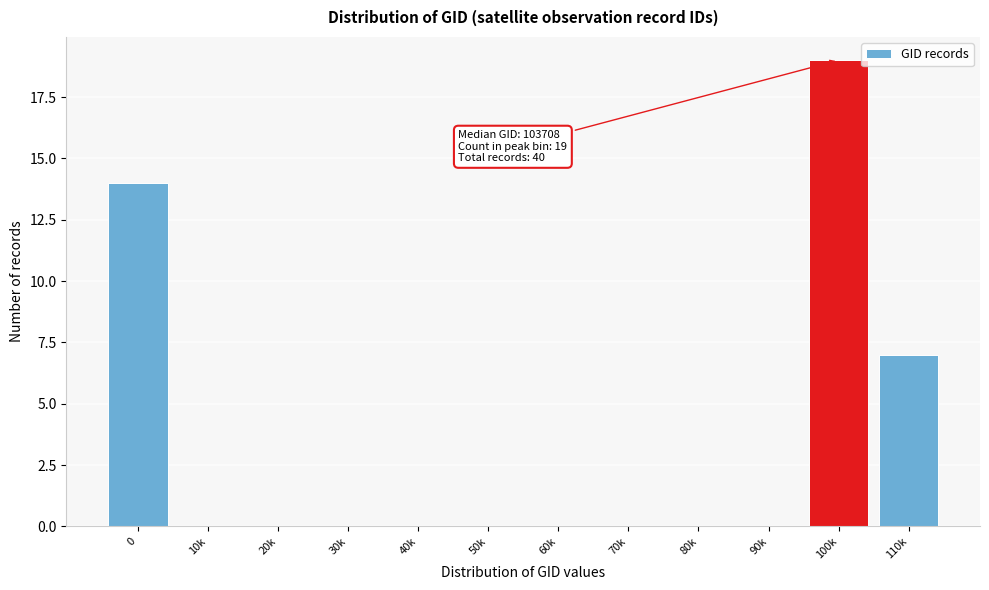

Reading left to right, extract all data points from this chart.

0=14	10k=0	20k=0	30k=0	40k=0	50k=0	60k=0	70k=0	80k=0	90k=0	100k=19	110k=7